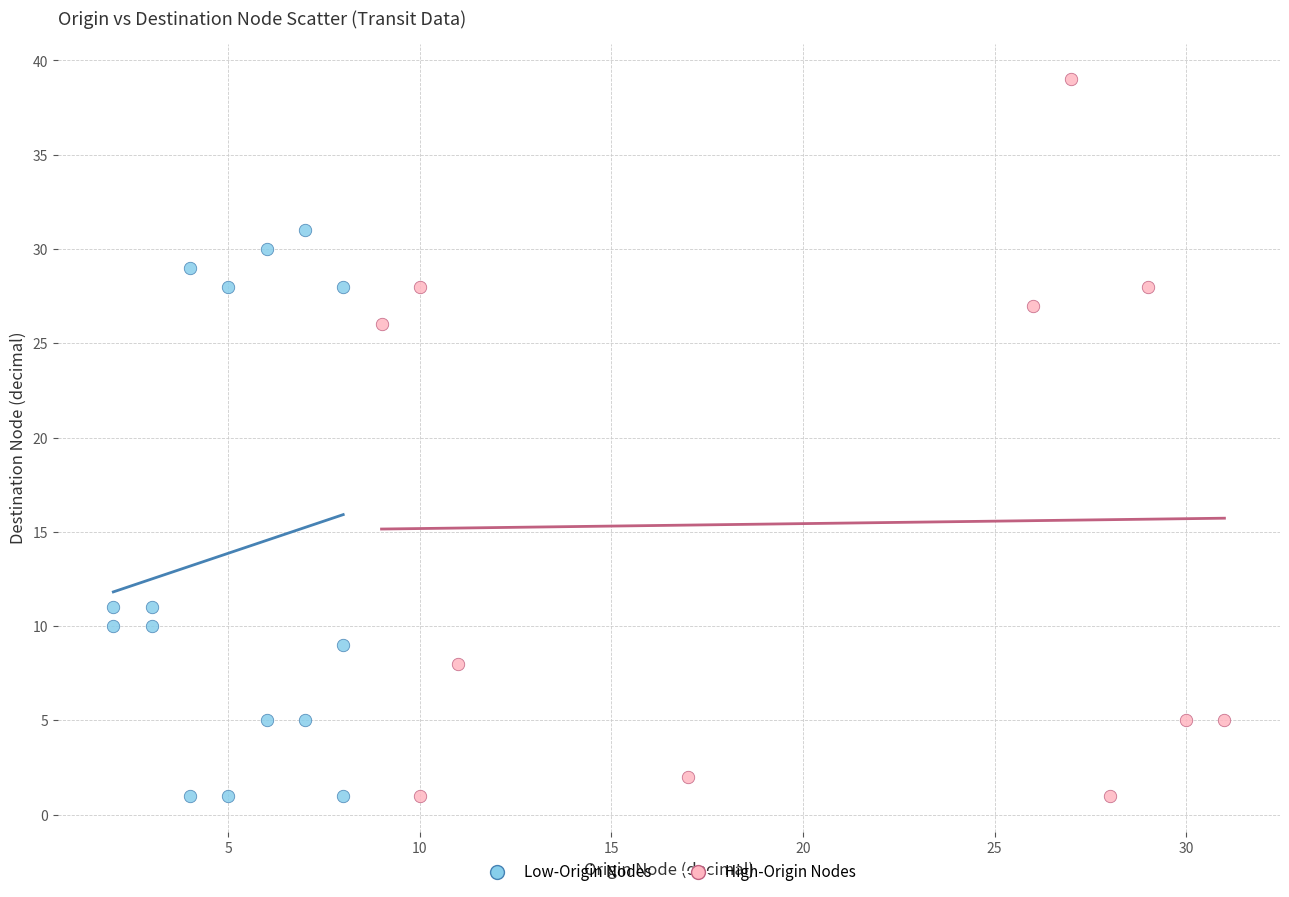

Which series has the widest spread of Y values?

High-Origin Nodes